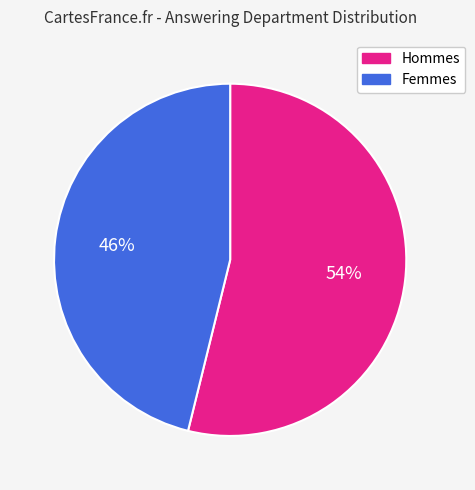

Is there any slice that represents more than half of the pie?

Yes